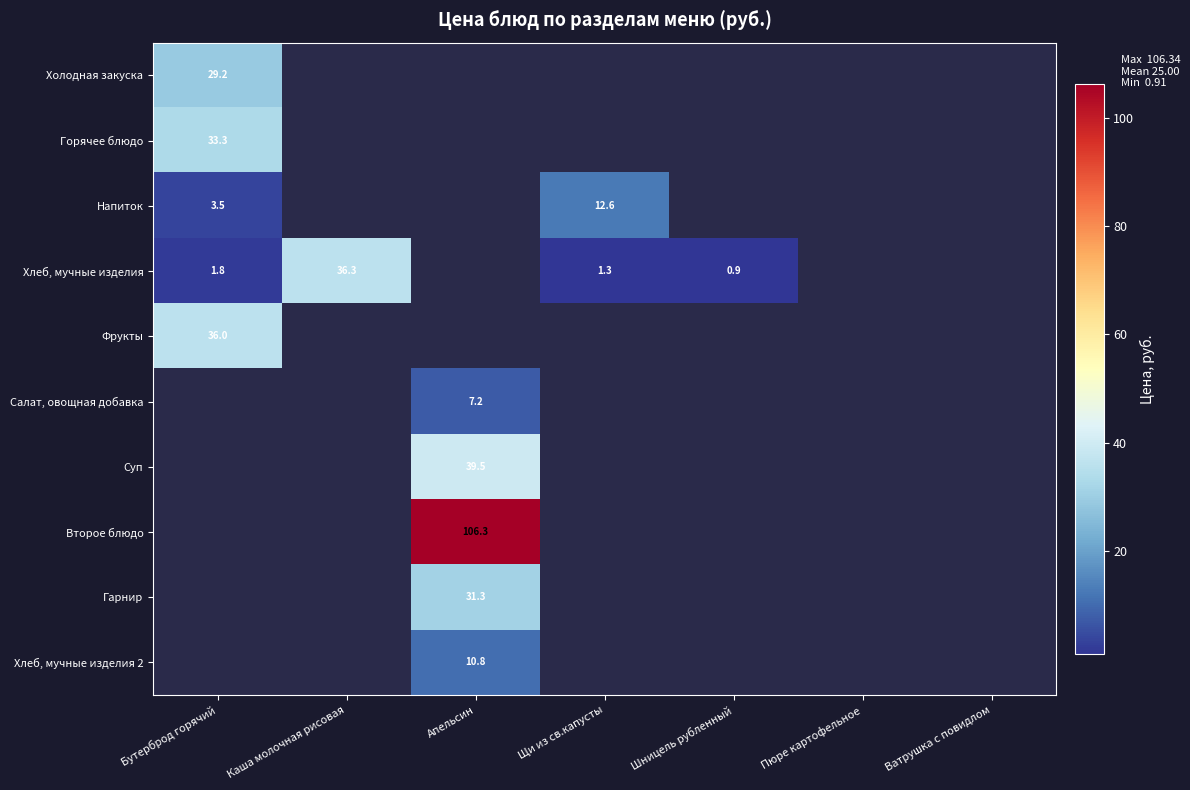

Is the value of Хлеб, мучные изделия at Бутерброд горячий greater than the value of Напиток at Шницель рубленный?

No